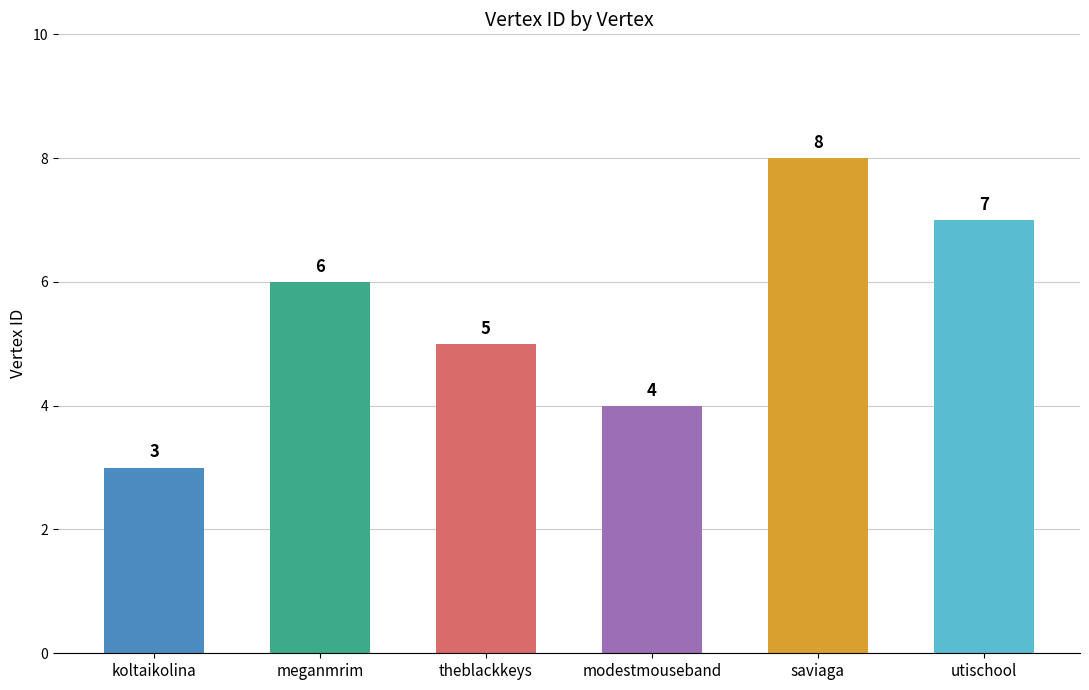

What is the label of the 1st bar from the left?

koltaikolina